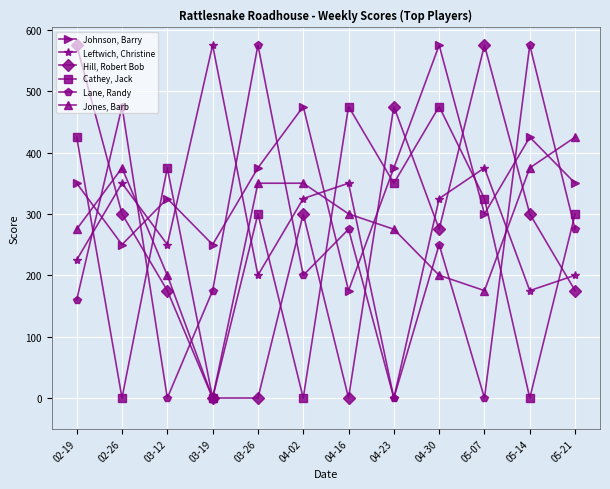

Between which two adjacent categories do Hill, Robert Bob and Leftwich, Christine first intersect?

02-19 and 02-26